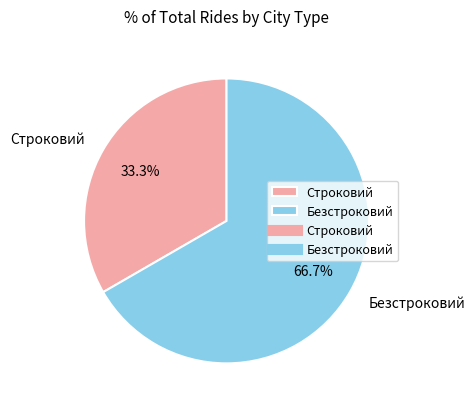

Combined, what portion of the pie is Строковий and Безстроковий?

100.0%